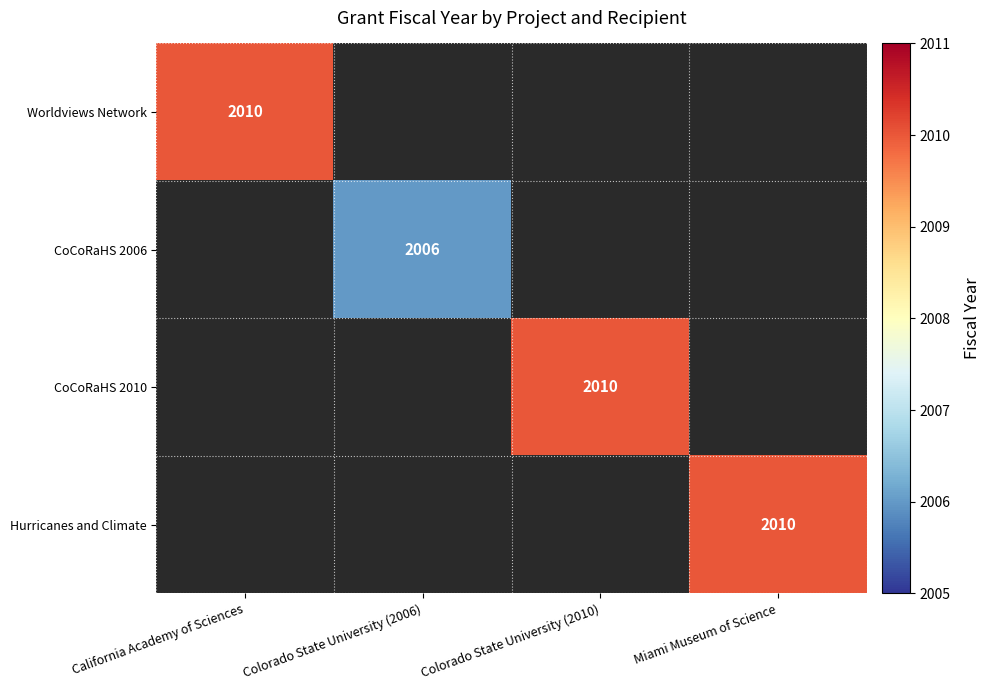

How many series are shown in this chart?

4